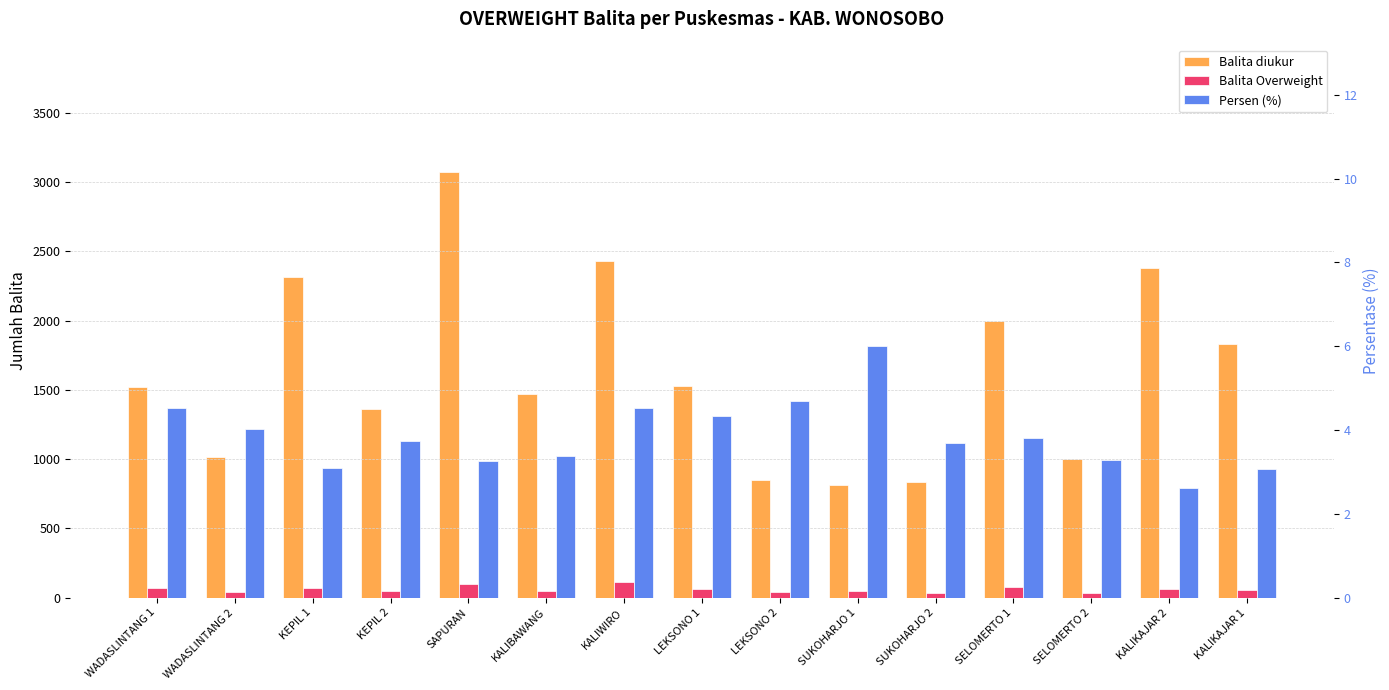

Which category has the lowest value in the Balita Overweight series?

SUKOHARJO 2